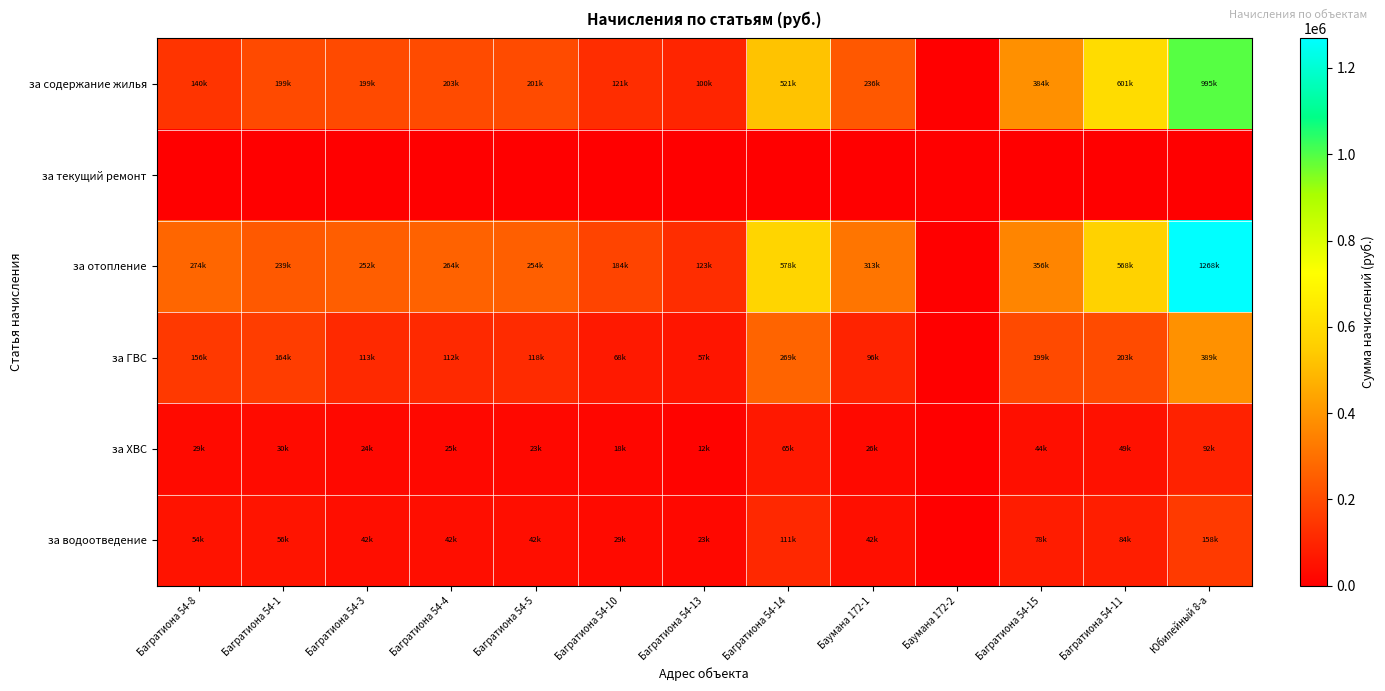

At which category is the sum across all series the highest?

Юбилейный 8-а